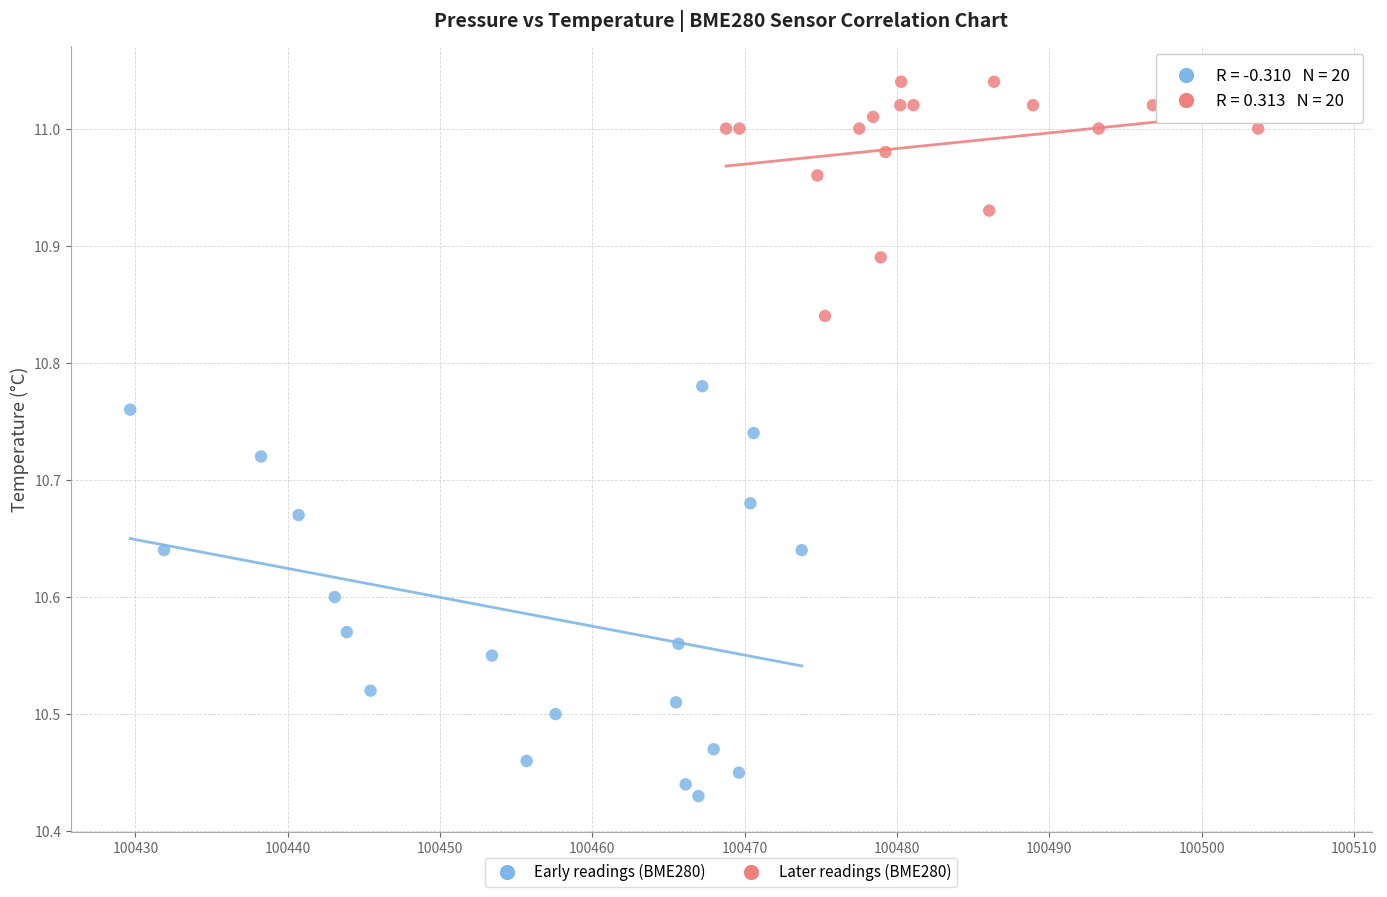

Which series has the widest spread of Y values?

Early readings (BME280)